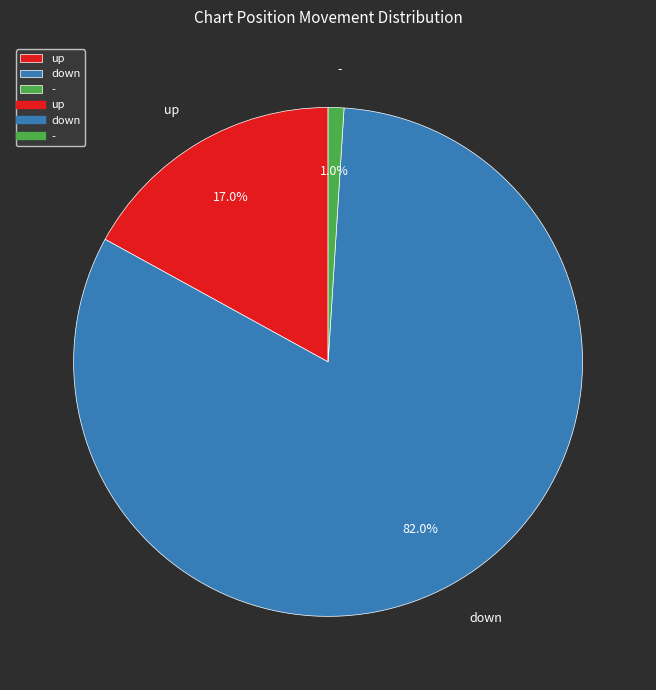

How much of the chart is everything except down?

18.0%